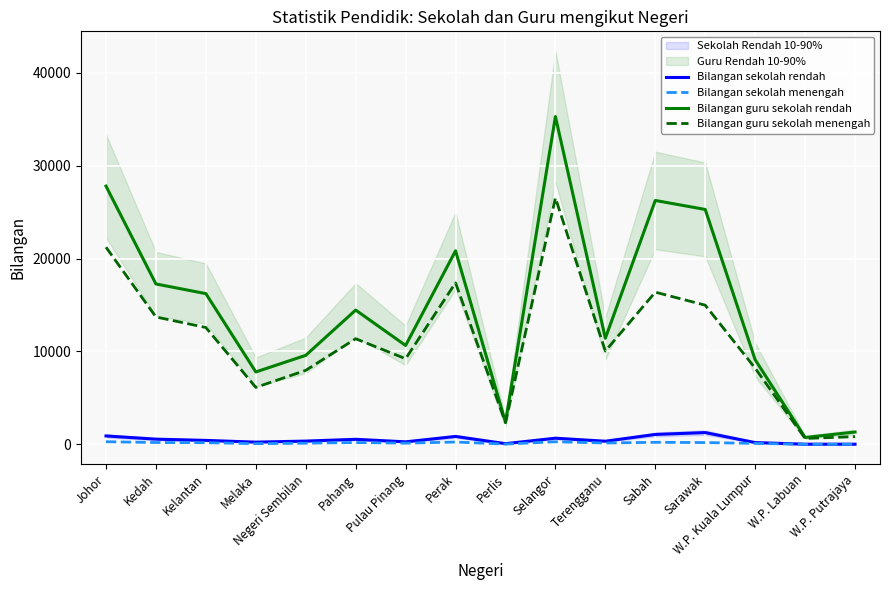

True or false: Bilangan sekolah menengah has more than 2 points higher than both neighbors.

True